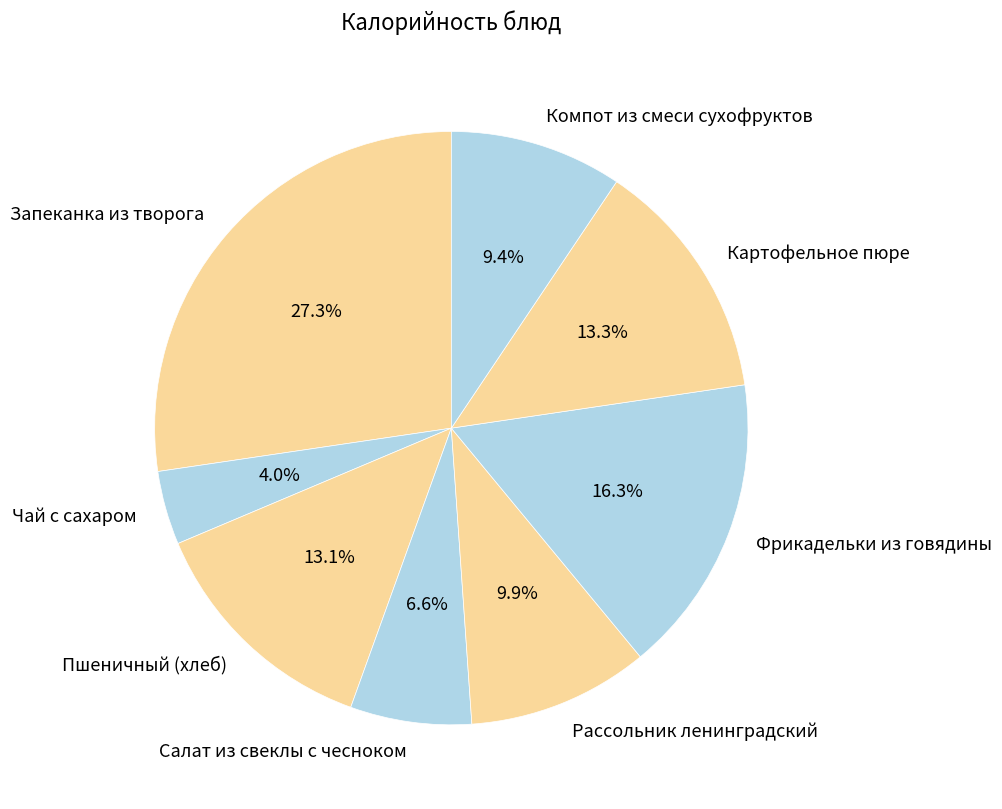

To the nearest percent, what is the combined percentage of Запеканка из творога and Компот из смеси сухофруктов?

37%